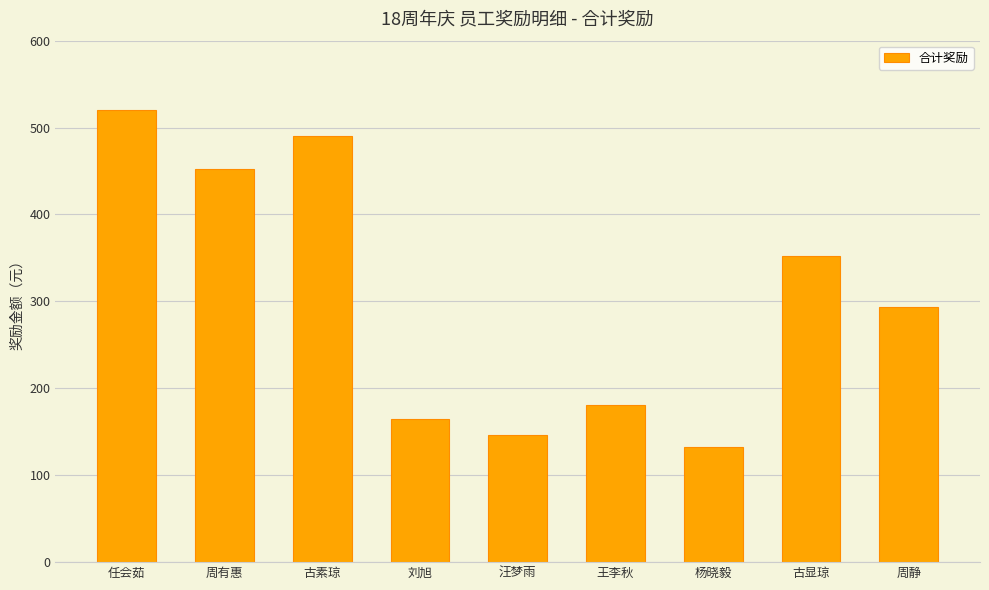

Reading left to right, transcribe all the data shown in this chart.

任会茹=520.0	周有惠=452.8	古素琼=490.8	刘旭=164.8	汪梦雨=146.8	王李秋=180.7	杨晓毅=132.8	古显琼=352.1	周静=294.1